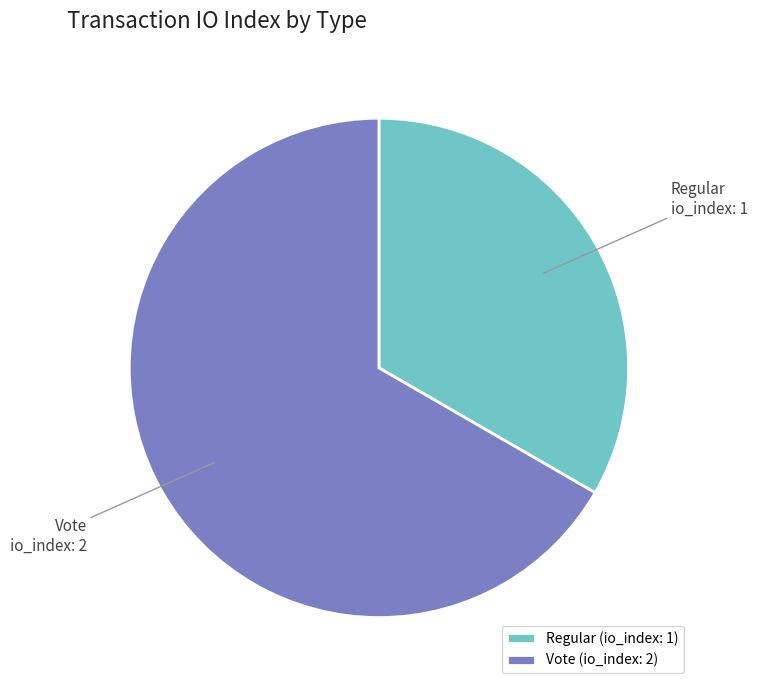

Which slice is the largest?

Vote